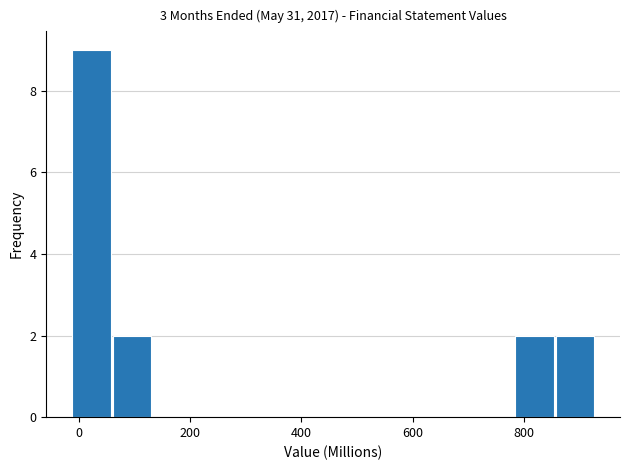

Around what value on the x-axis is the tallest bar? Give the approximate position of its centre, as read against the axis.

20